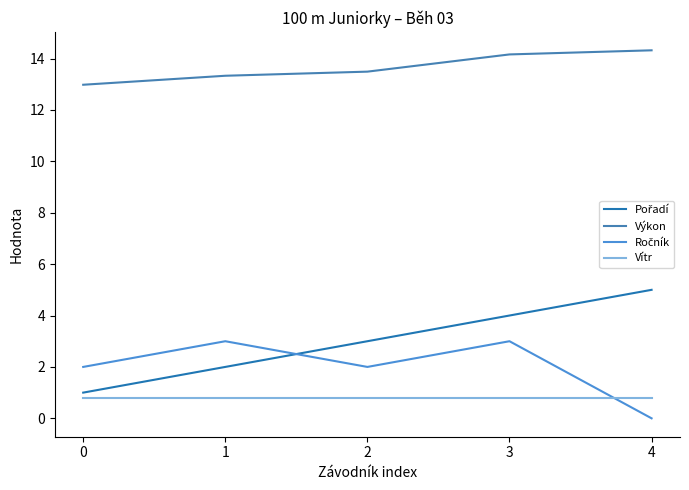

True or false: Výkon and Vítr intersect in this chart.

False